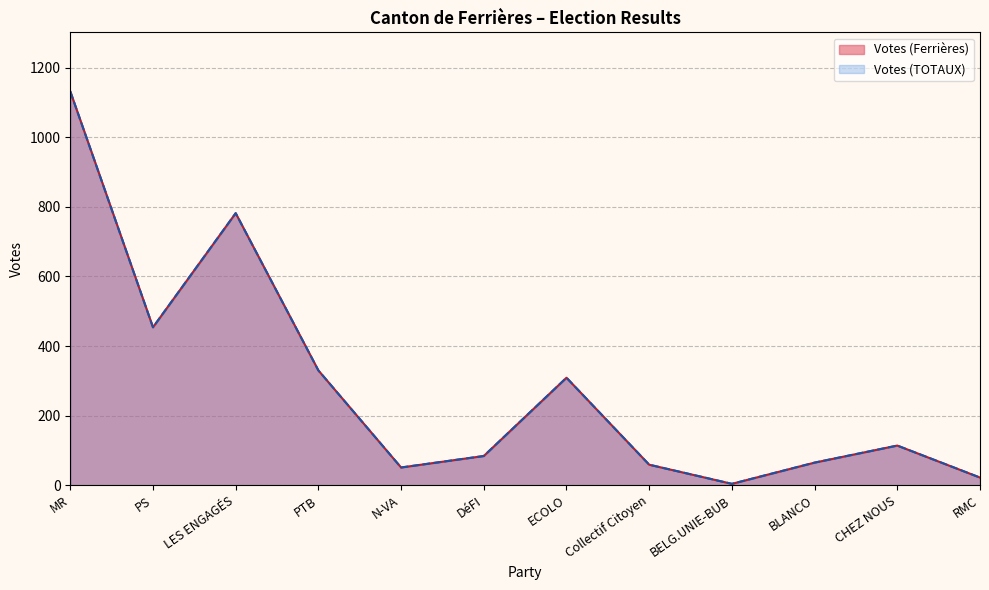

What are all the series names shown in the legend?

Votes (Ferrières), Votes (TOTAUX)